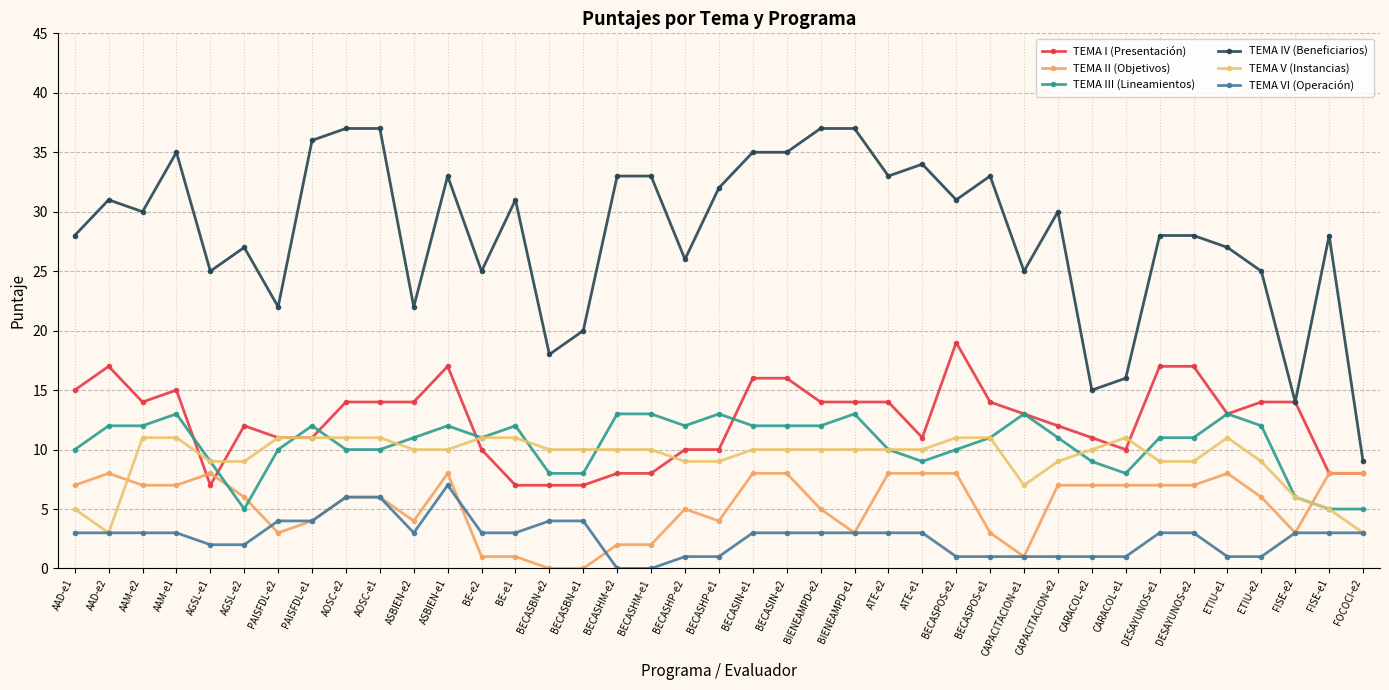

At which label is TEMA V (Instancias) closest to 7?

CAPACITACION-e1